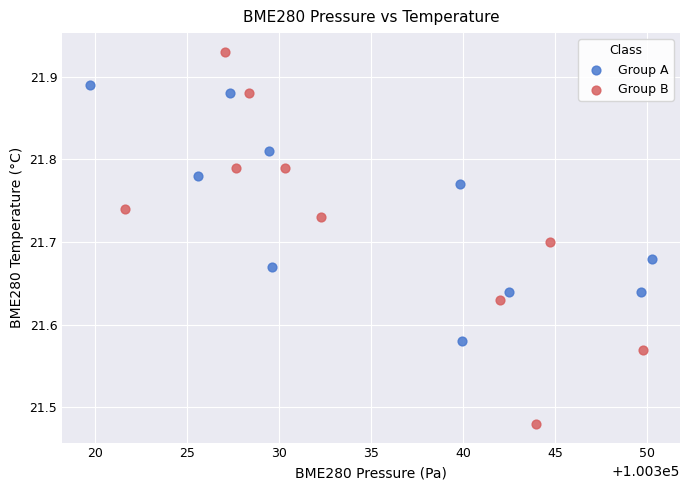

Which series has the widest spread of Y values?

Group B